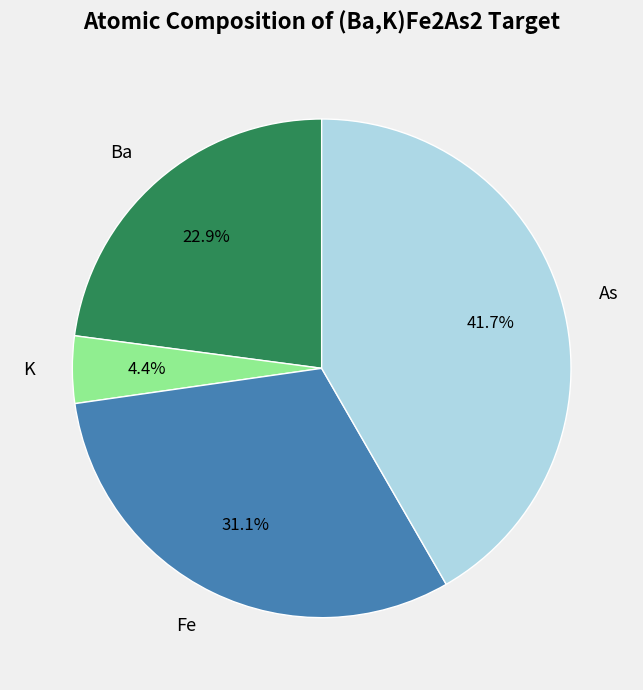

Does Fe represent more than half of the total?

No